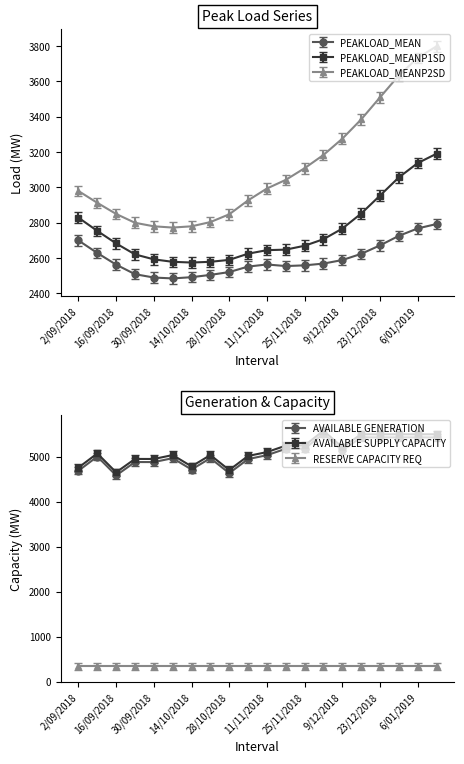

What is the difference between the second highest and second lowest values in the AVAILABLE SUPPLY CAPACITY series?

795